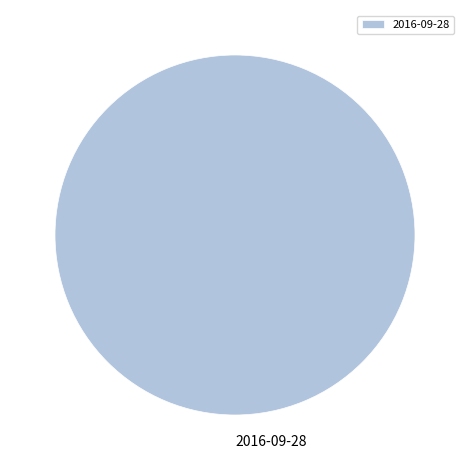

How many segments does this pie chart have?

1